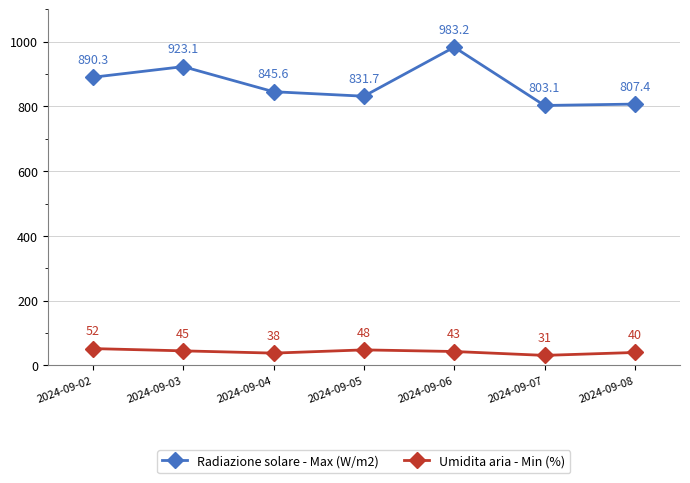

Which series has the largest range (max minus min)?

Radiazione solare - Max (W/m2)